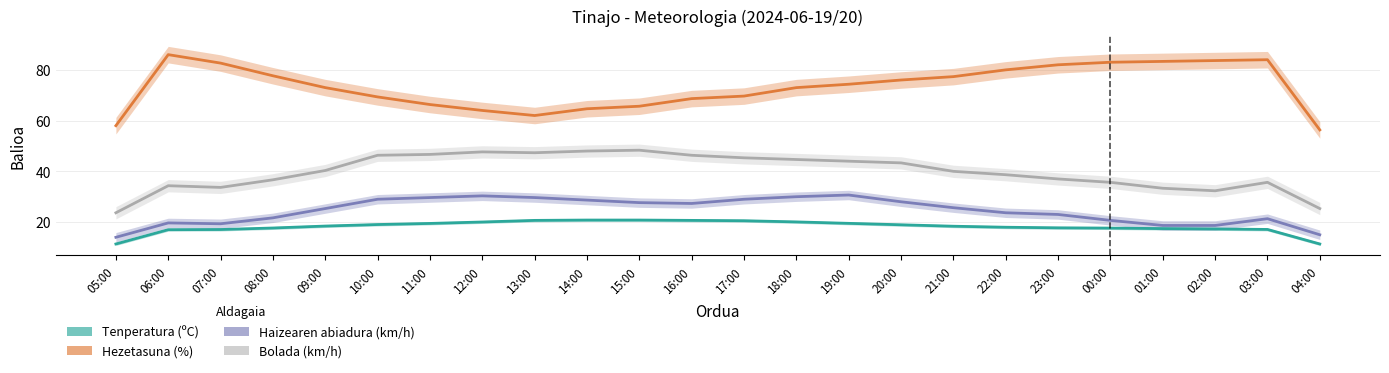

What is the value of the Bolada (km/h) point at the 1st from the left?

23.7